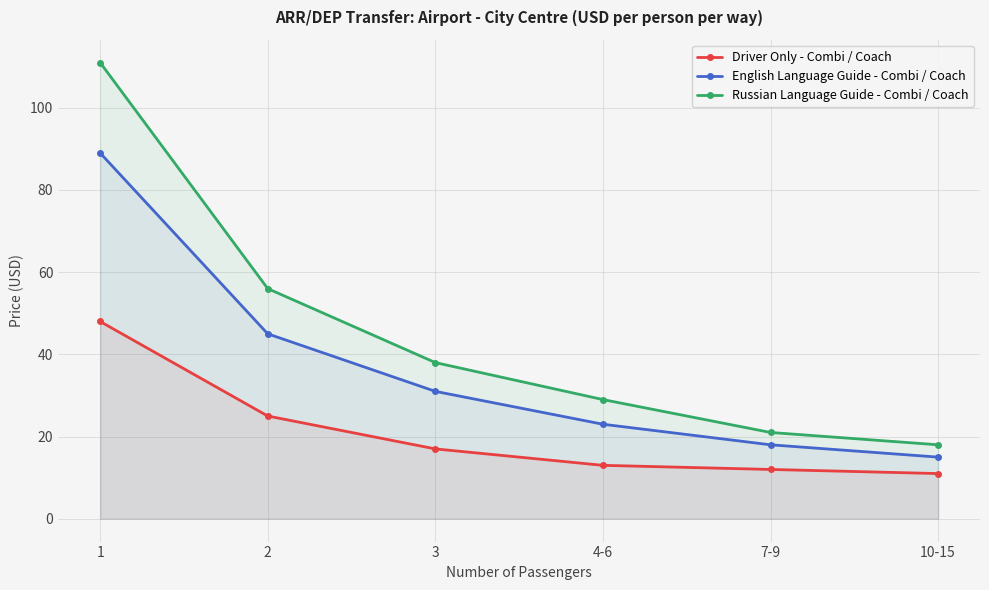

What value does the English Language Guide - Combi / Coach series have at 4-6, to the nearest 5?

25